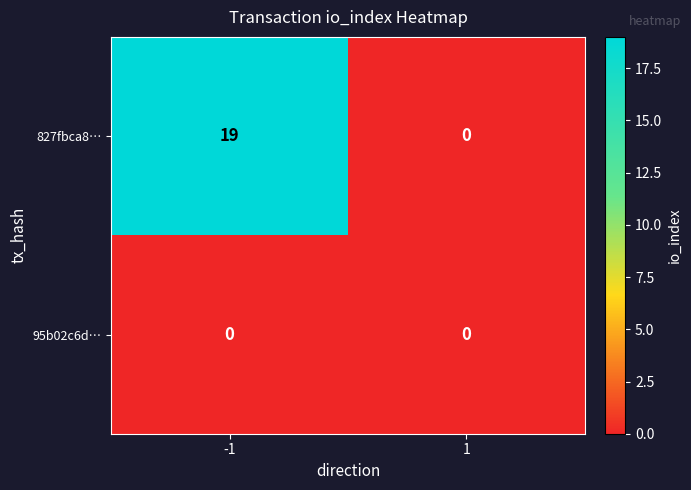

How many categories are shown in the chart?

2